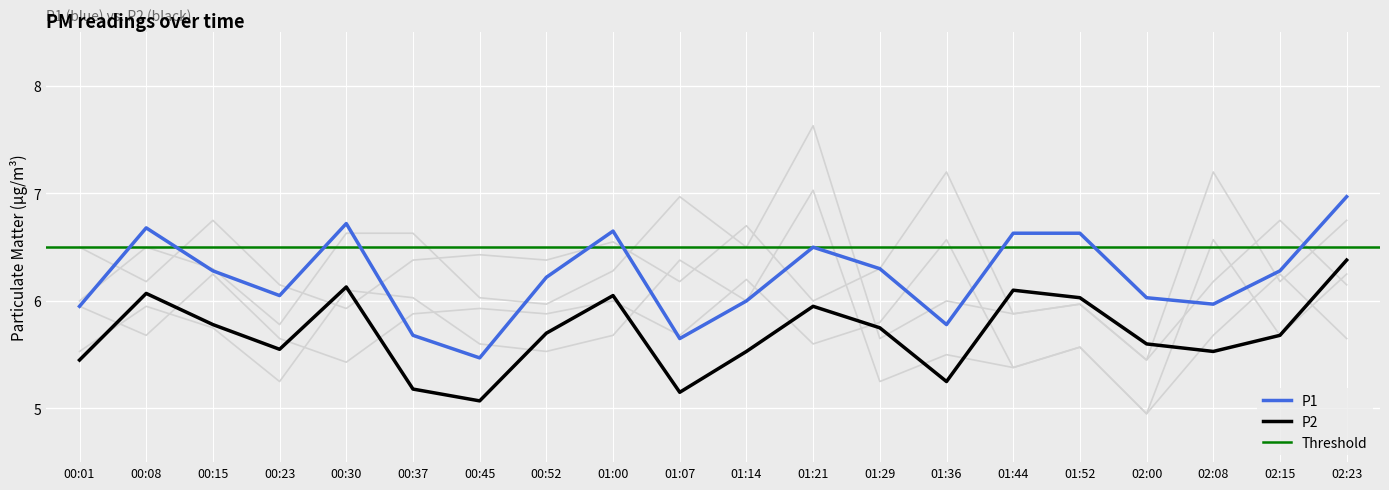

What is the total value across all series at 00:08?

37.1